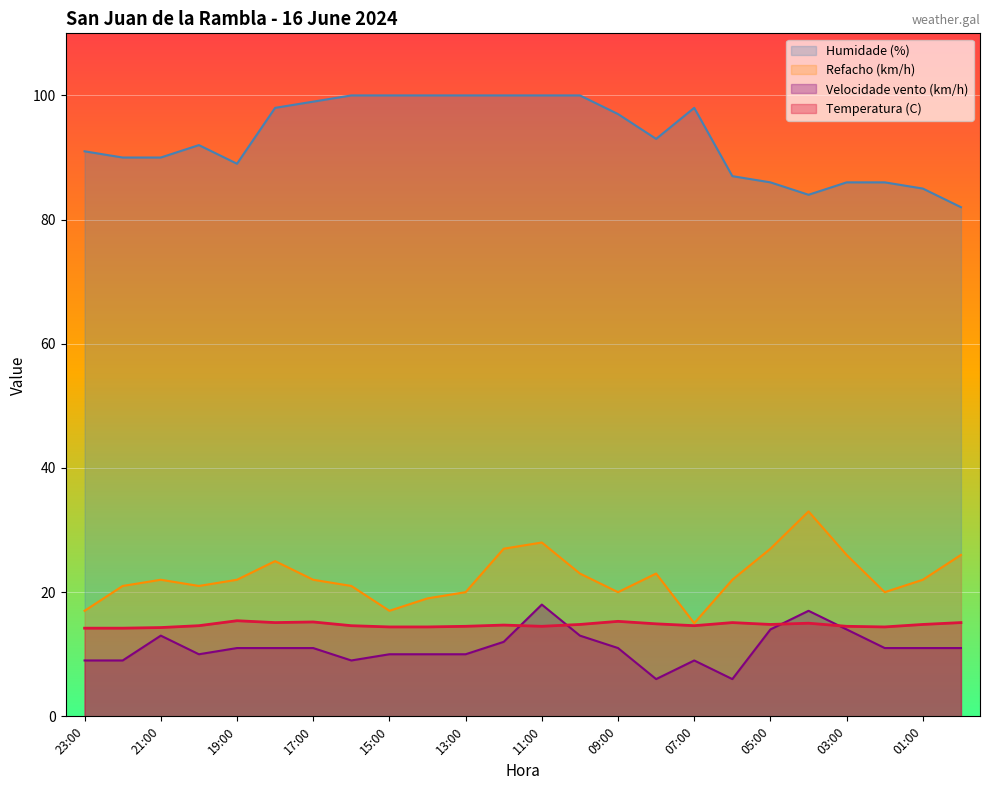

At which category does Temperatura (C) reach its first local valley?

18:00